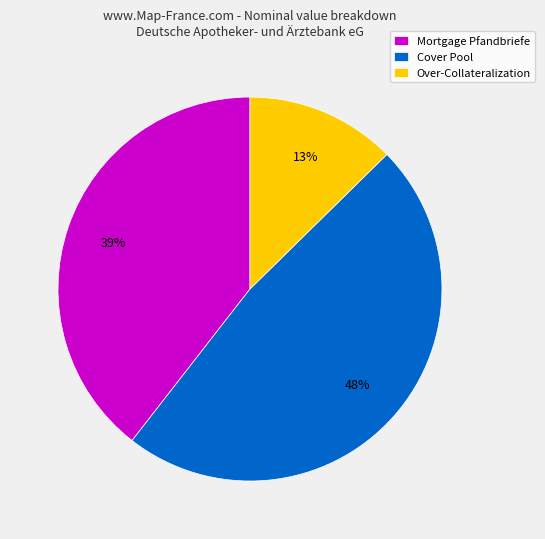

True or false: Mortgage Pfandbriefe accounts for 28% of the total.

False